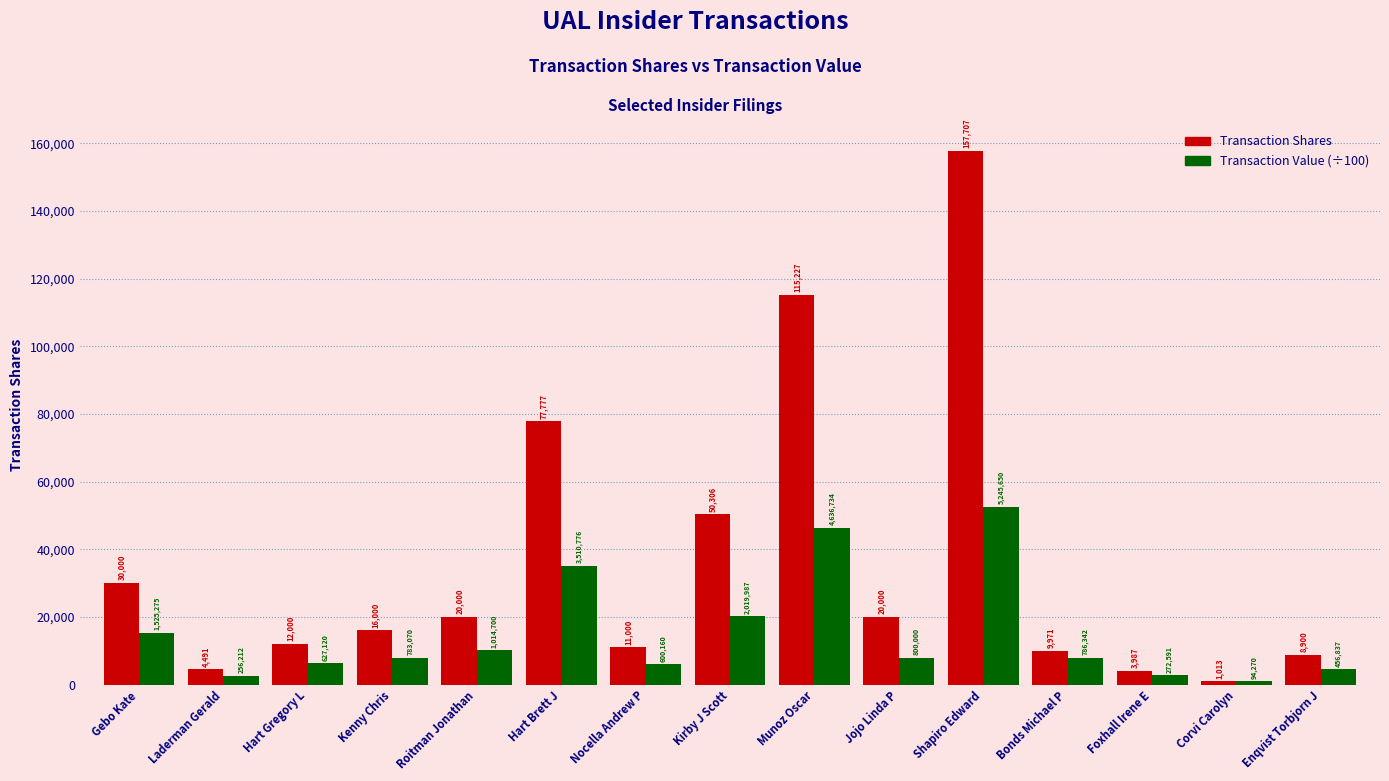

What is the minimum value shown in the chart?

942.7